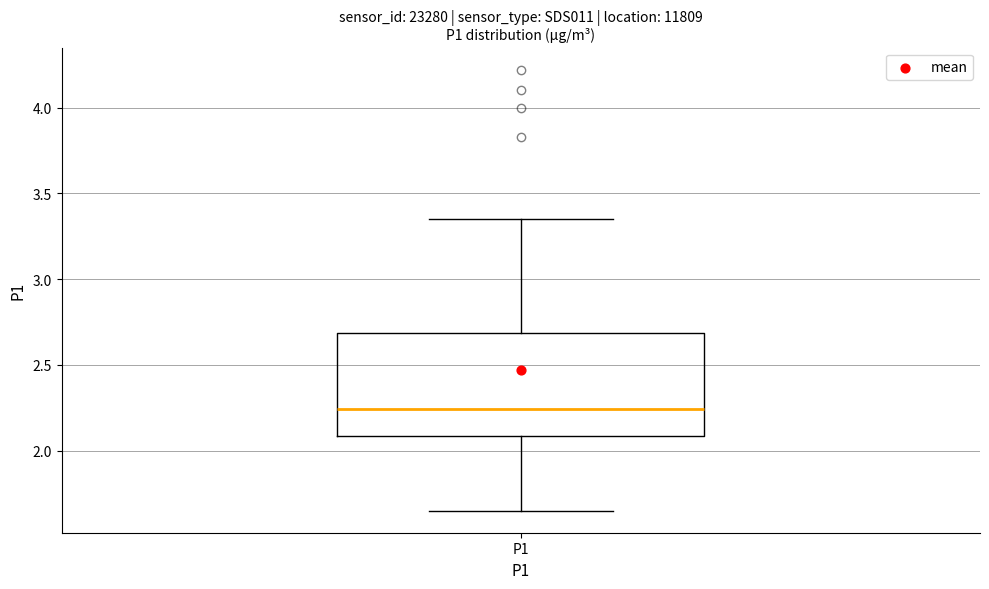

Transcribe this box plot: give where the median line is, the range the box spans, and where the two whiskers end, as read against the y-axis. The values are not printed on the chart, so give them approximately, as read against the axis.

median 2.25, box 2.10 to 2.70, whiskers 1.65 to 3.35